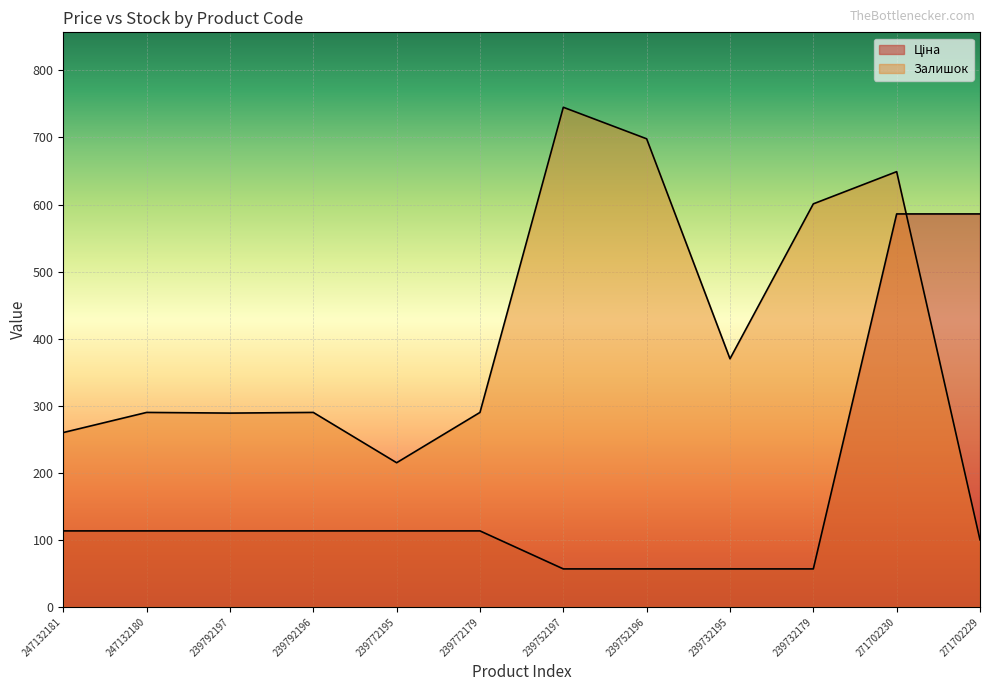

What is the sum of all Залишок values?

4797.0